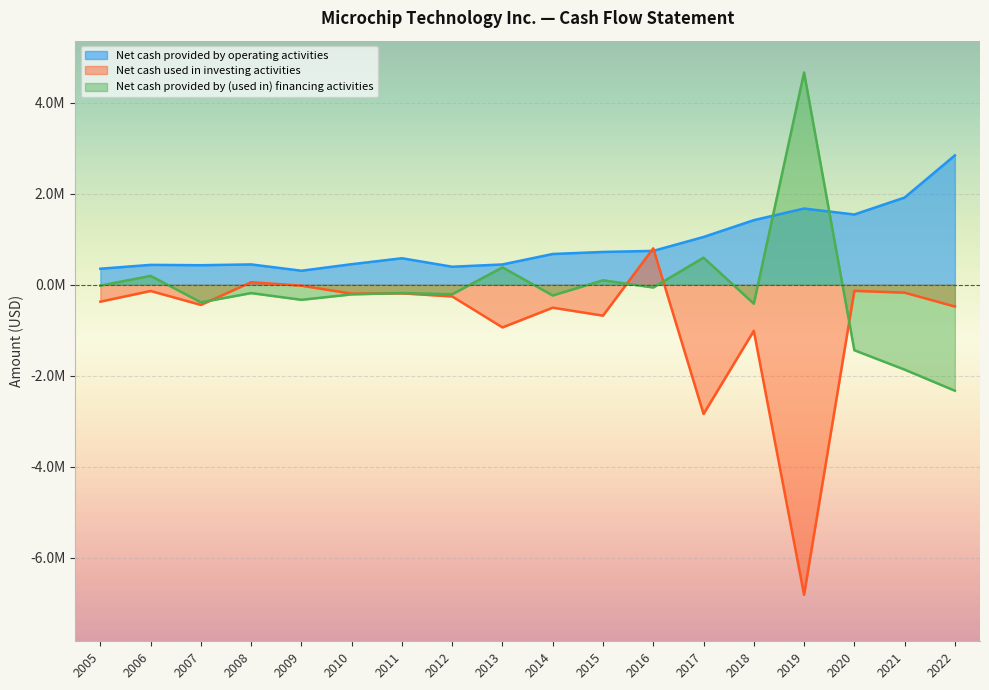

Reading left to right, what are all the values shown in this chart?

Net cash provided by operating activities: 2005=352710	2006=437323	2007=429769	2008=447307	2009=308654	2010=452047	2011=582661	2012=396458	2013=446179	2014=676564	2015=721182	2016=744483	2017=1050104	2018=1419600	2019=1674800	2020=1543800	2021=1916500	2022=2842700
Net cash used in investing activities: 2005=-370729	2006=-136602	2007=-442224	2008=55655	2009=-19827	2010=-195262	2011=-187850	2012=-256482	2013=-936756	2014=-503279	2015=-678317	2016=800397	2017=-2837973	2018=-1011700	2019=-6811000	2020=-133200	2021=-173300	2022=-477700
Net cash provided by (used in) financing activities: 2005=-18585	2006=195822	2007=-385341	2008=-182703	2009=-330234	2010=-210984	2011=-183017	2012=-208145	2013=382170	2014=-235016	2015=98548	2016=-59944	2017=595461	2018=-415300	2019=4663500	2020=-1438200	2021=-1864200	2022=-2327600